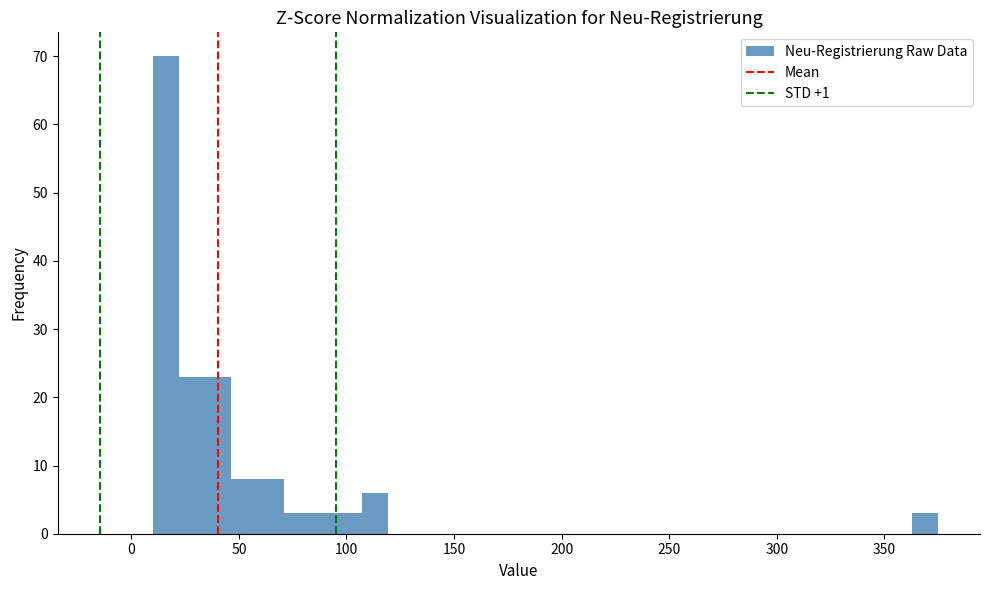

Around what value on the x-axis is the tallest bar? Give the approximate position of its centre, as read against the axis.

15